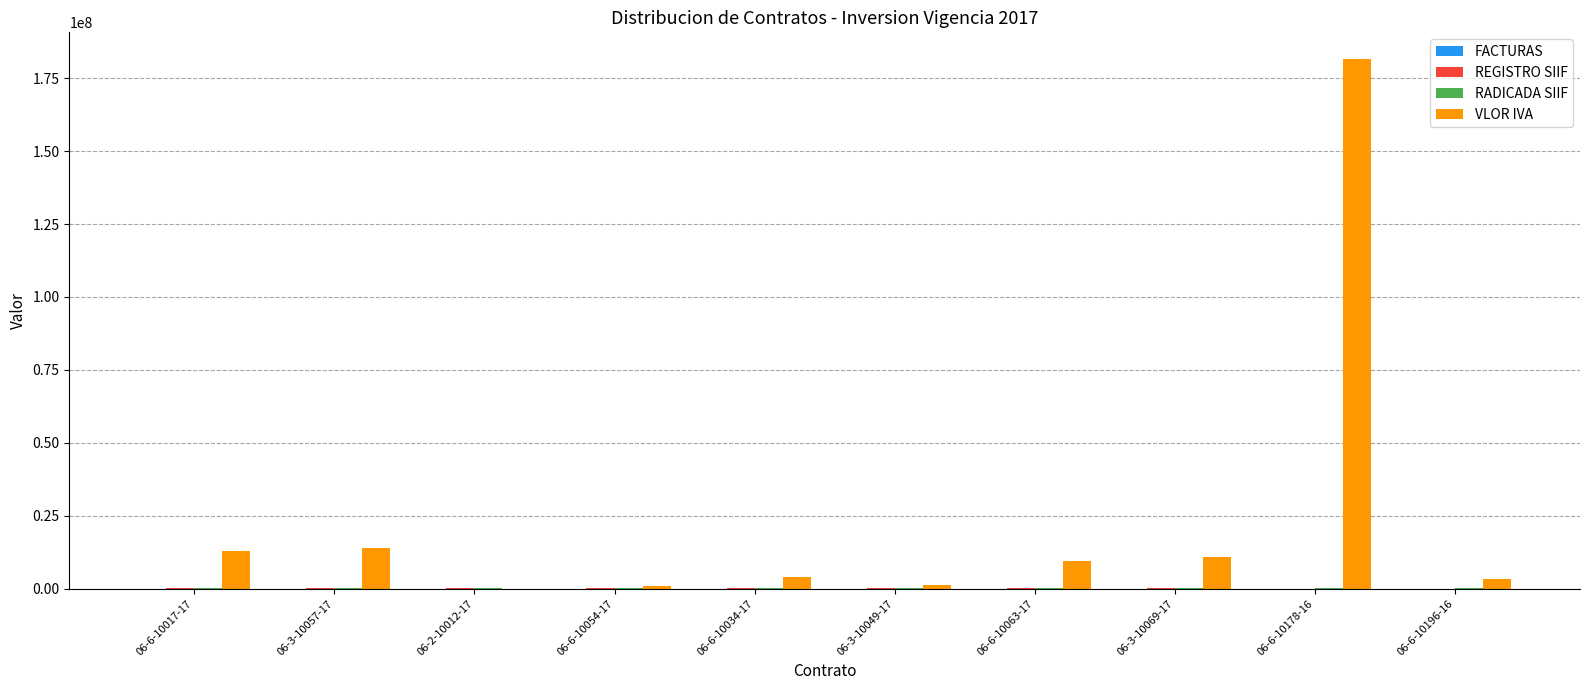

How many values in VLOR IVA are above zero?

9